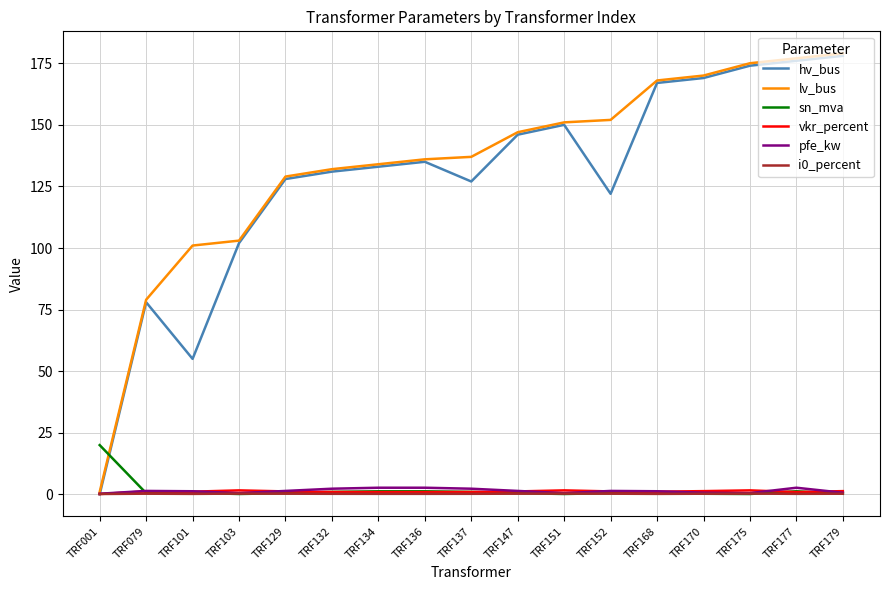

Between TRF152 and TRF170, which series saw the biggest shift?

hv_bus